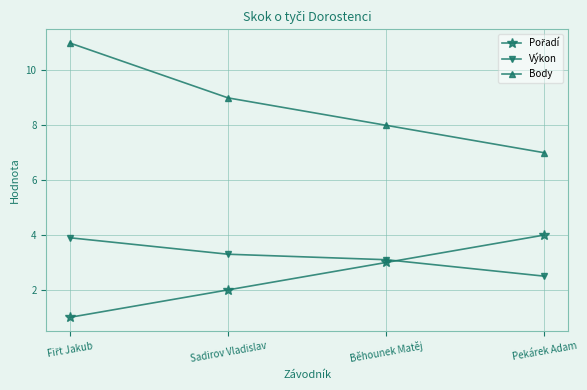

What is the difference between the maximum and minimum values in the Body series?

4.0